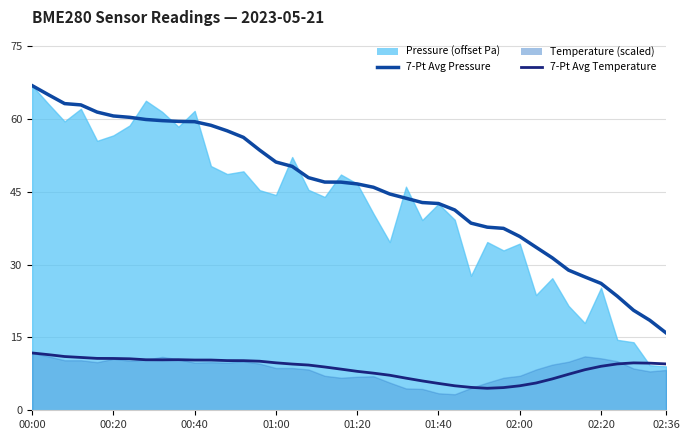

How many values in the 7-Pt Avg Temperature series are below 9?

17